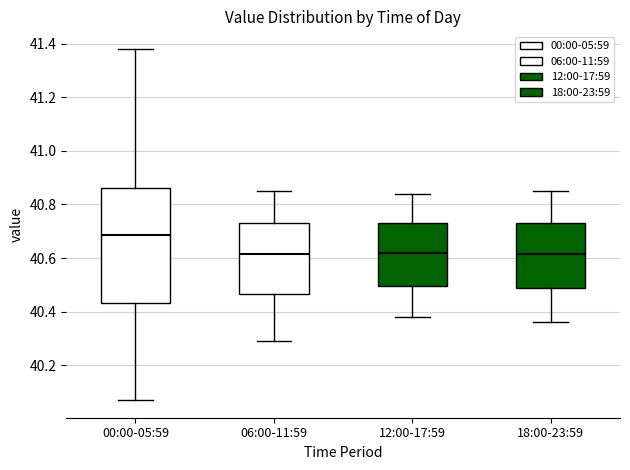

Where is the upper edge of the box for 00:00-05:59 on the y-axis? The values are not printed on the chart, so give them approximately, as read against the axis.

40.86